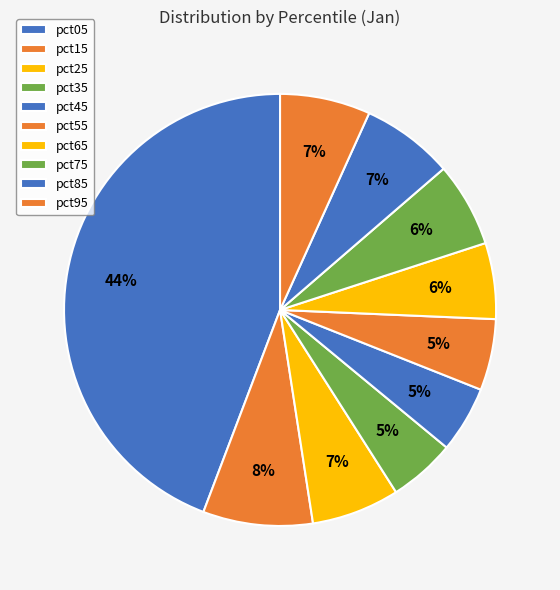

To the nearest percent, what is the difference between the largest and smallest slice percentages?

39%